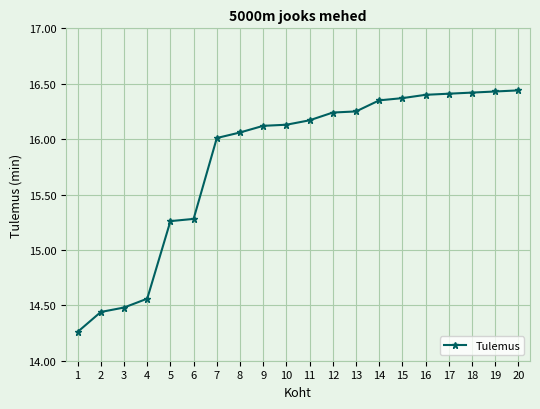

What is the change in value from 10 to 13?

+0.1